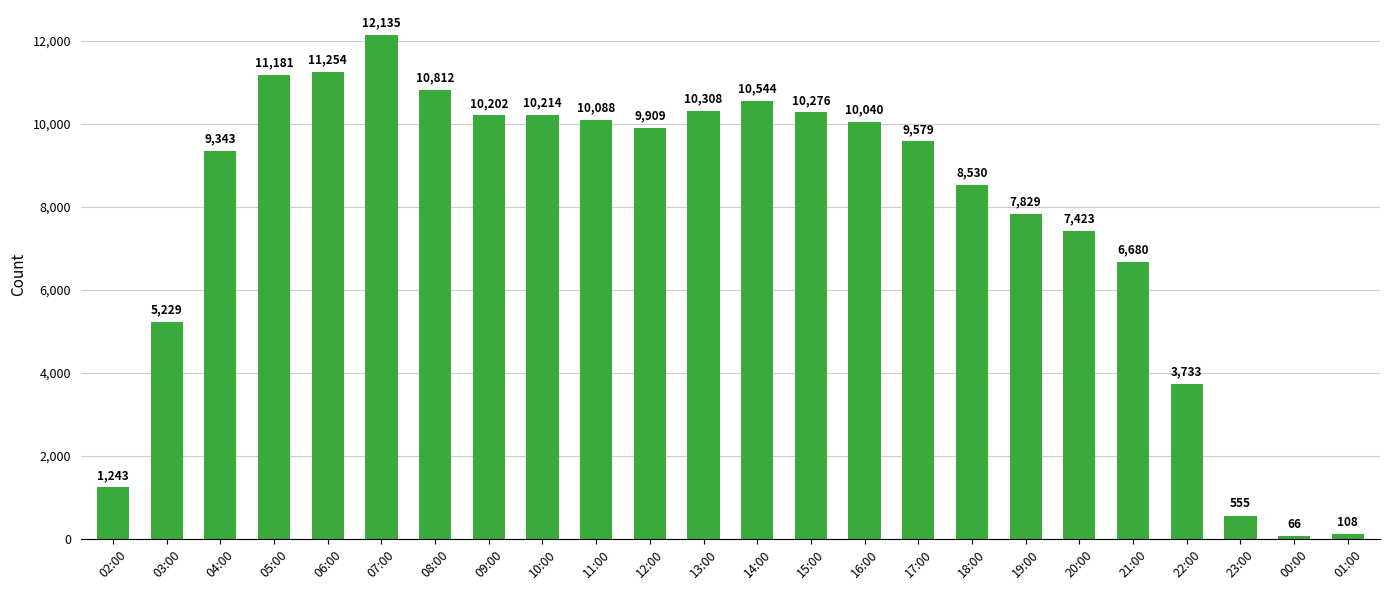

Which has a higher value, 00:00 or 02:00?

02:00